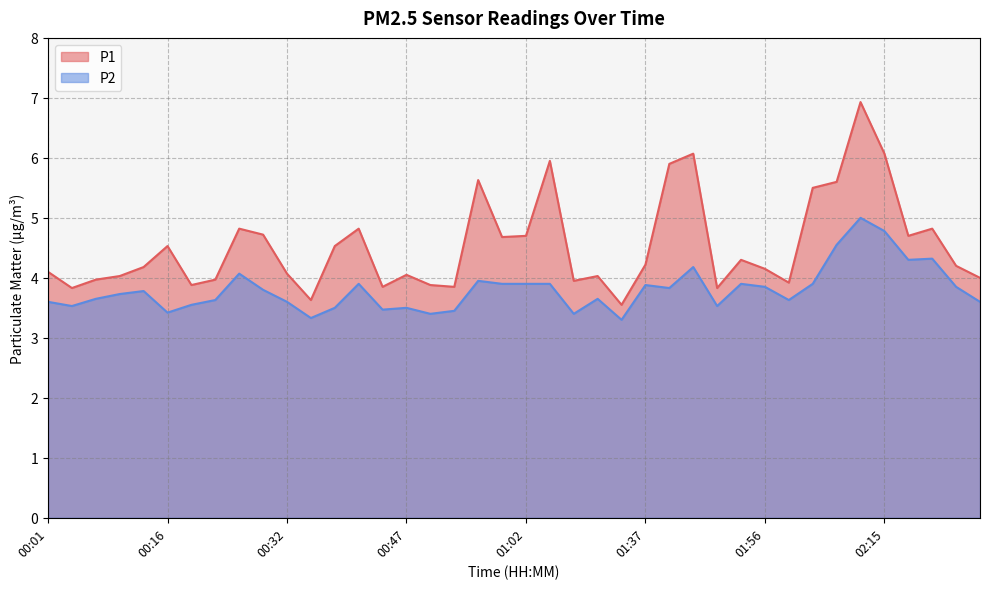

The P2 series shows 3.9 at 01:05. True or false?

True